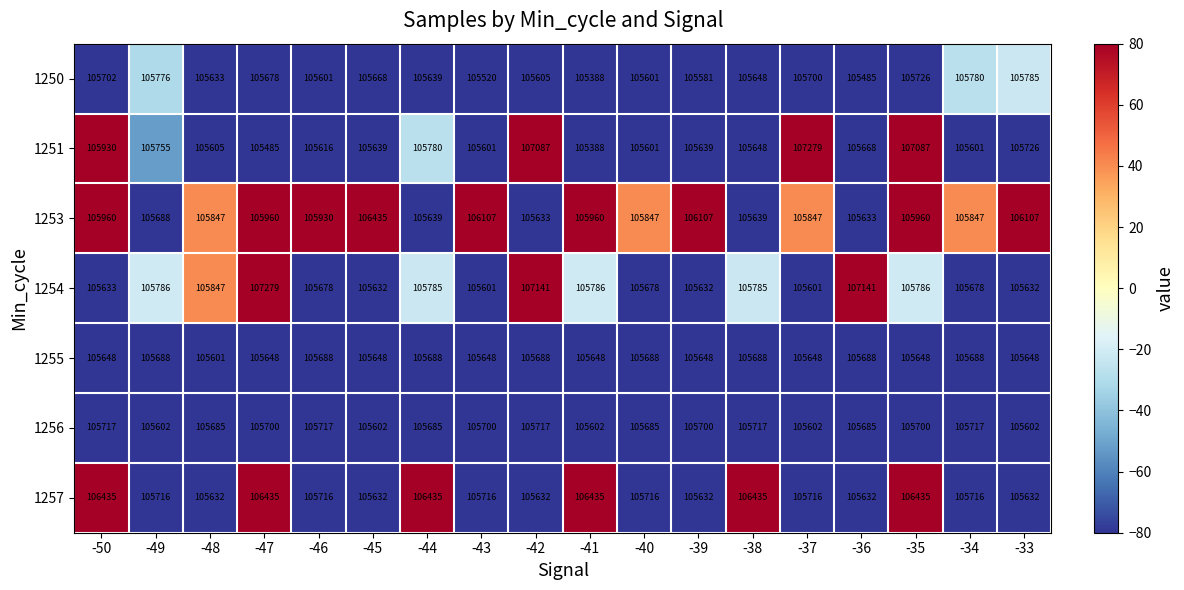

What is the sum of all 1253 values?

1906146